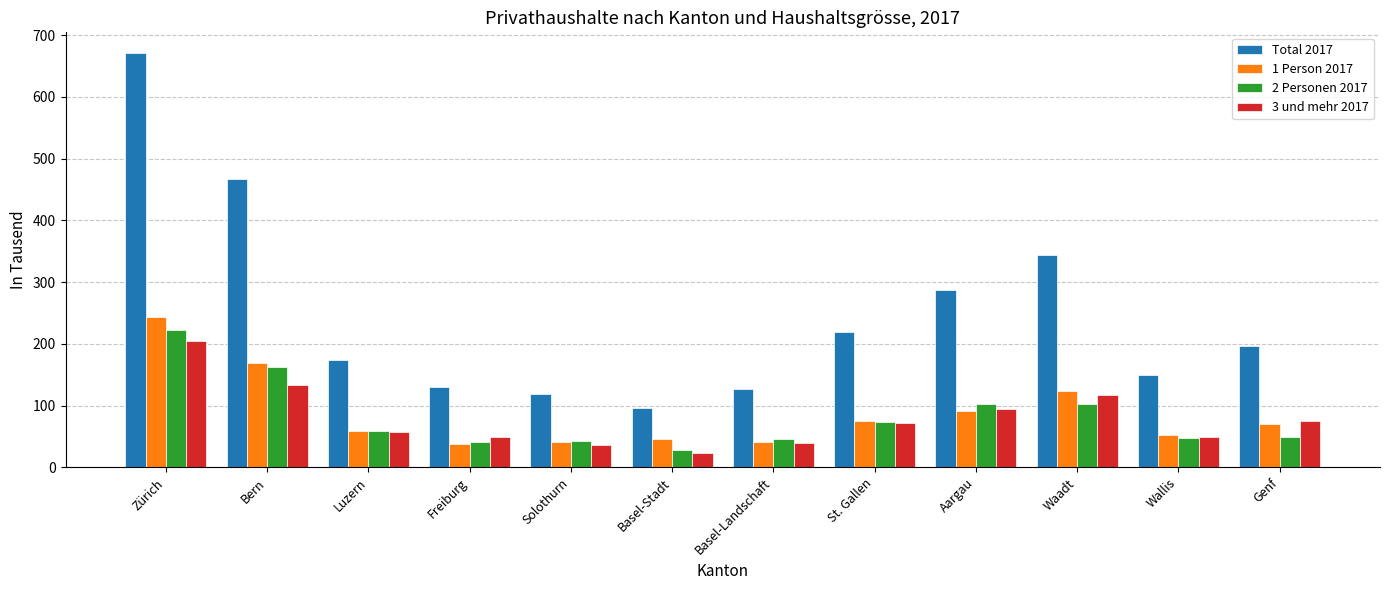

What position from the left is Luzern?

3